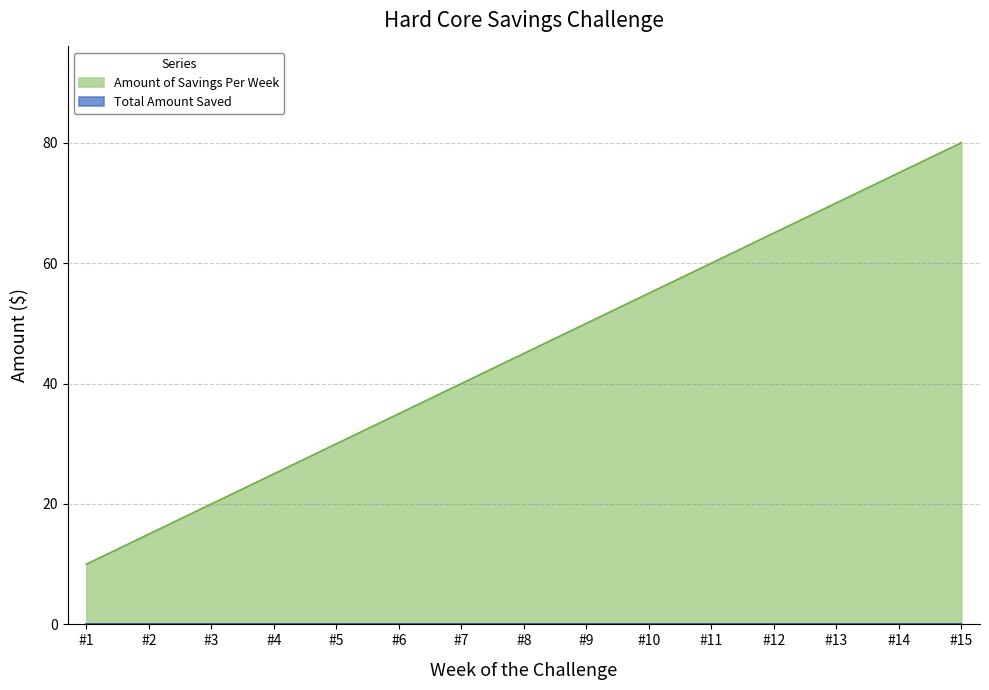

Where does the data first go above 45?

#9